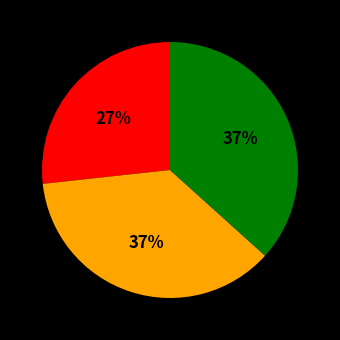

Is there a majority slice in this chart?

No